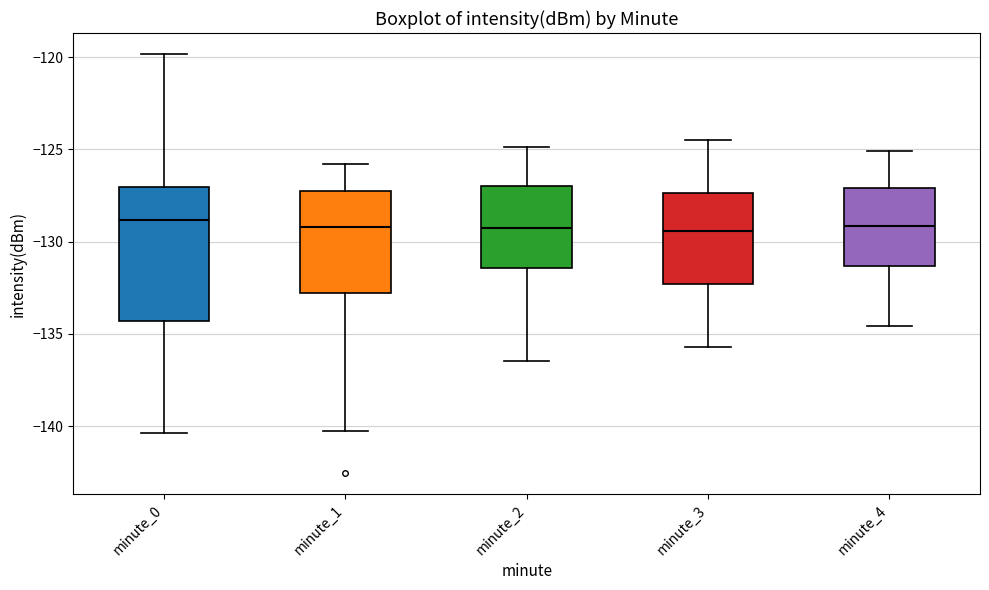

Reading left to right, transcribe this box plot: for each box, give where its median line is, the range the box spans, and where its two whiskers end, as read against the y-axis. The values are not printed on the chart, so give them approximately, as read against the axis.

minute_0: median -129.0, box -134.5 to -127.0, whiskers -140.5 to -120.0
minute_1: median -129.0, box -133.0 to -127.5, whiskers -140.5 to -126.0
minute_2: median -129.0, box -131.5 to -127.0, whiskers -136.5 to -125.0
minute_3: median -129.5, box -132.5 to -127.5, whiskers -135.5 to -124.5
minute_4: median -129.0, box -131.5 to -127.0, whiskers -134.5 to -125.0